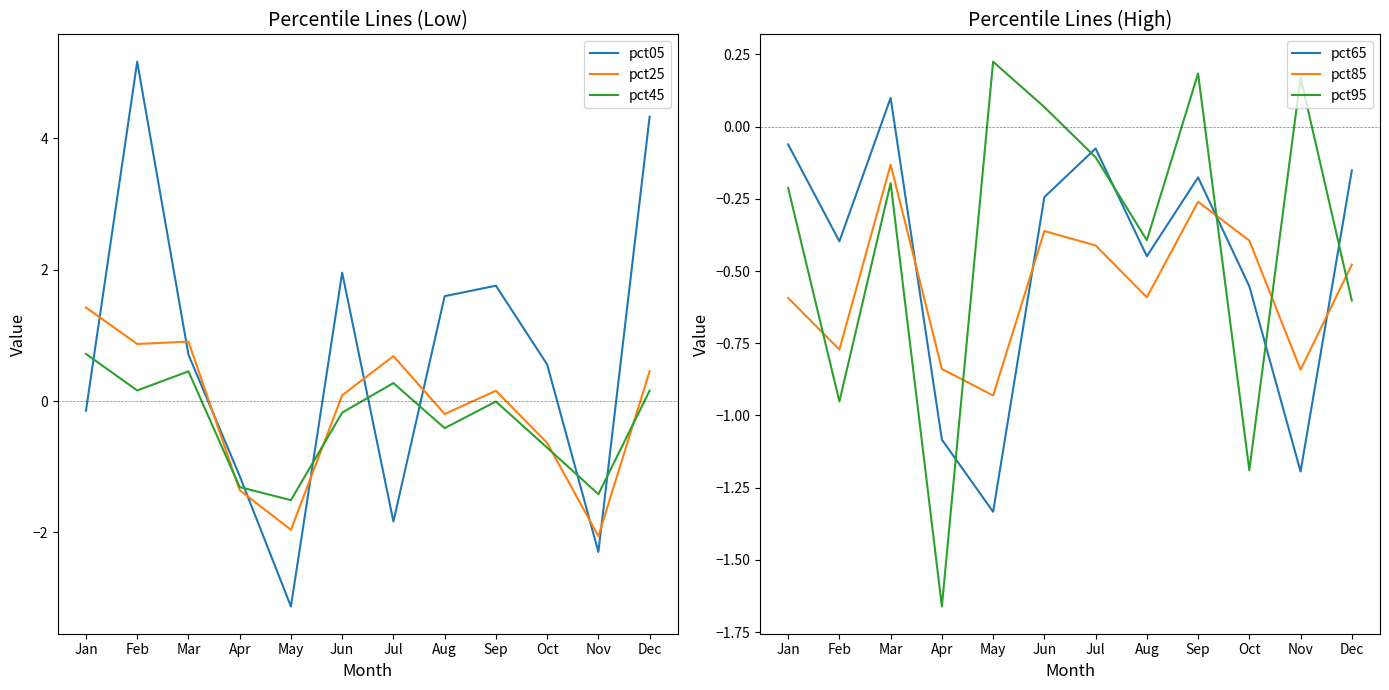

At which label does pct95 reach its peak?

May